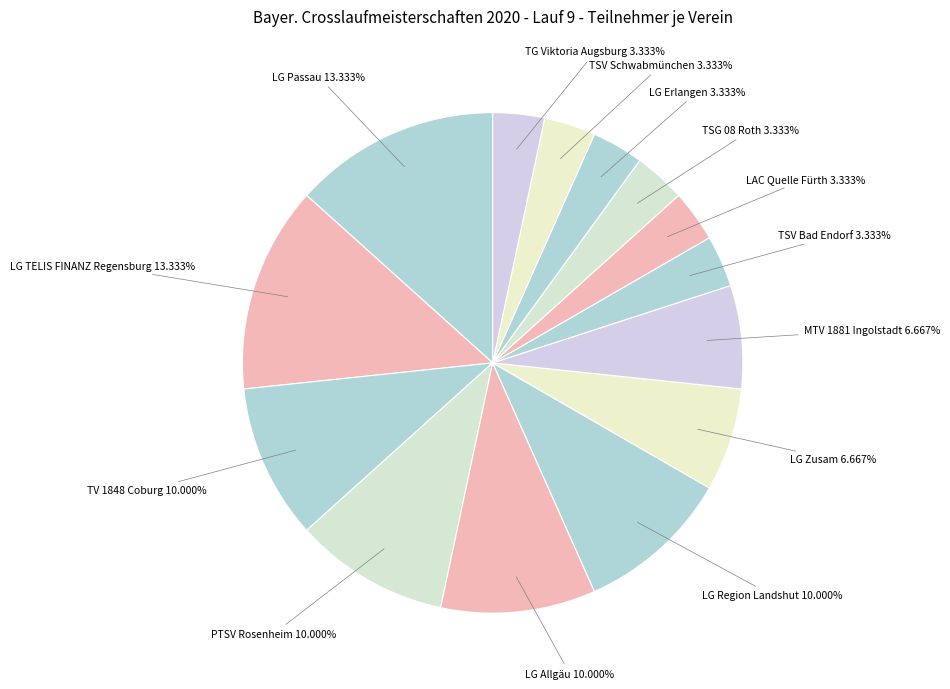

Which category has the biggest portion of the pie?

LG Passau